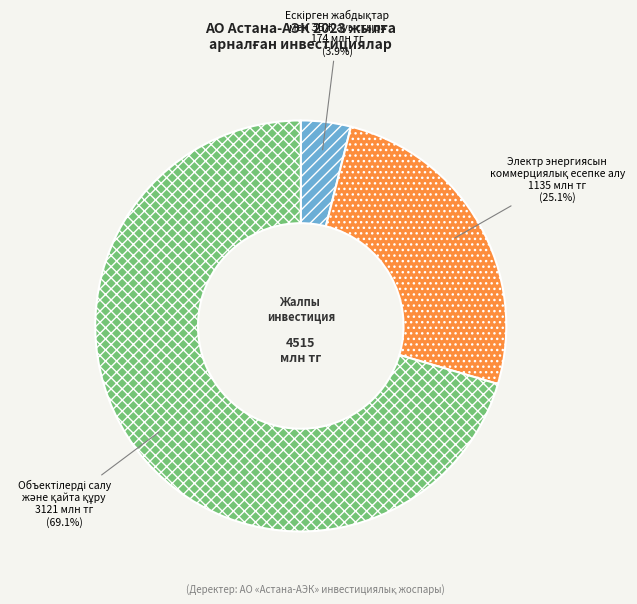

Does Объектілерді салу
және қайта құру represent more than half of the total?

Yes